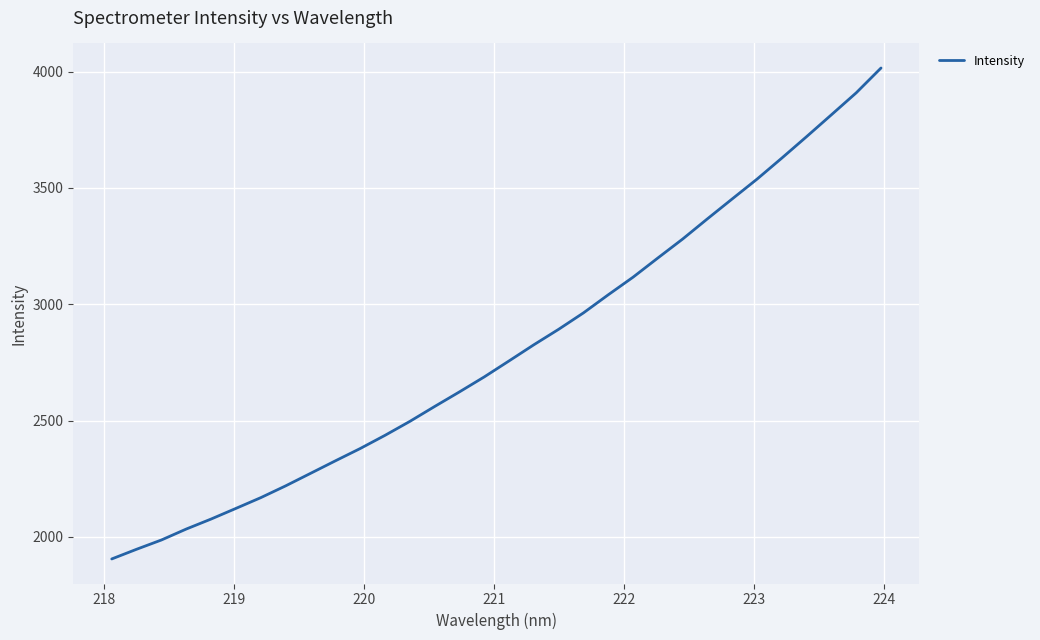

What is the minimum value shown in the chart?

1905.0